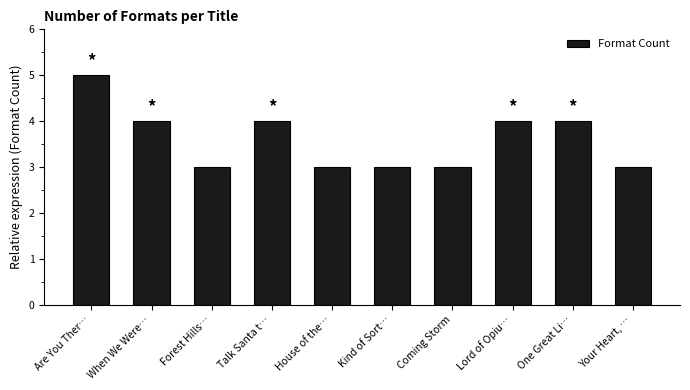

What position from the left is Kind of Sort…?

6